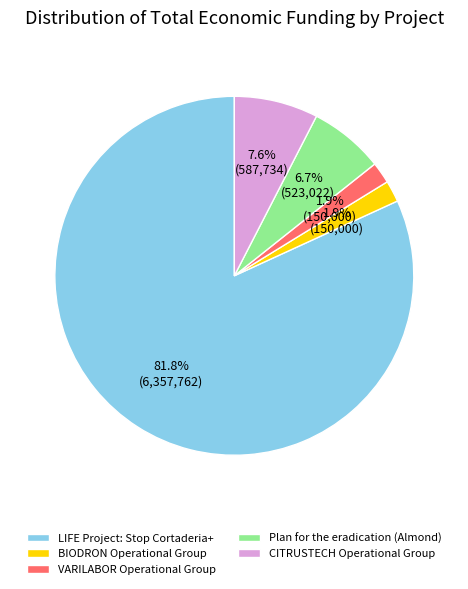

What is the largest slice in the pie chart?

LIFE Project: Stop Cortaderia+